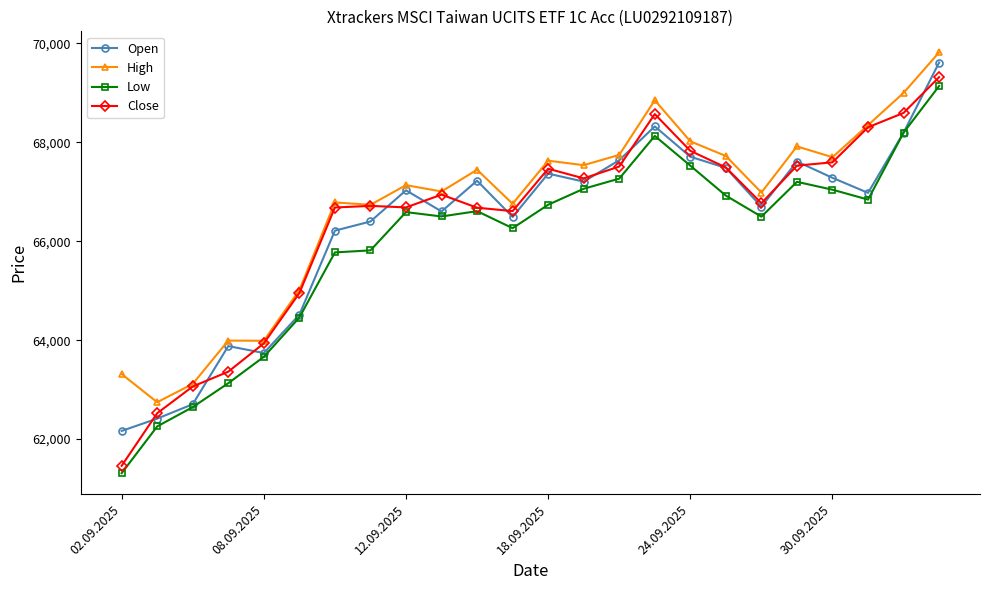

How many values in the High series are below 67447?

12